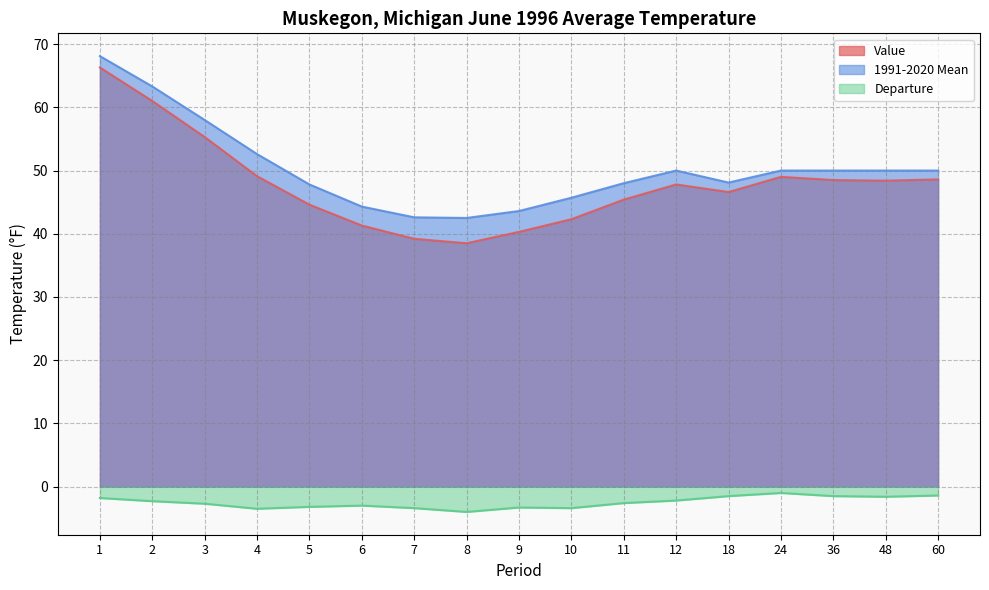

The Value series shows 66.3 at 1. True or false?

True